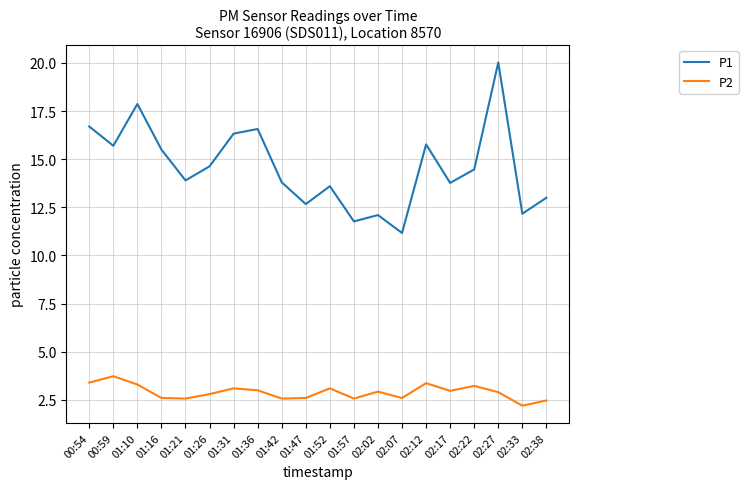

List the series in order of their peak value, lowest first.

P2, P1